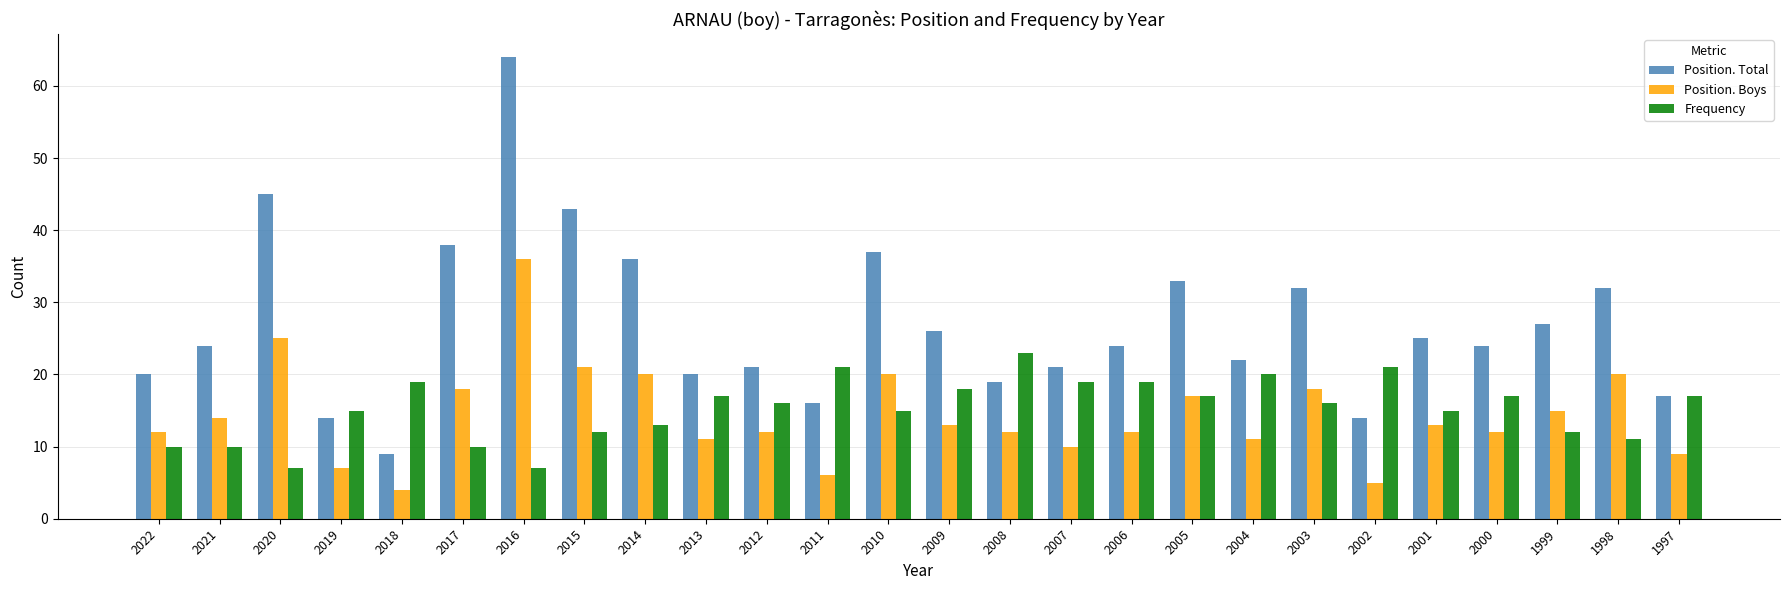

Is the value of Position. Boys at 2004 greater than the value of Frequency at 2012?

No